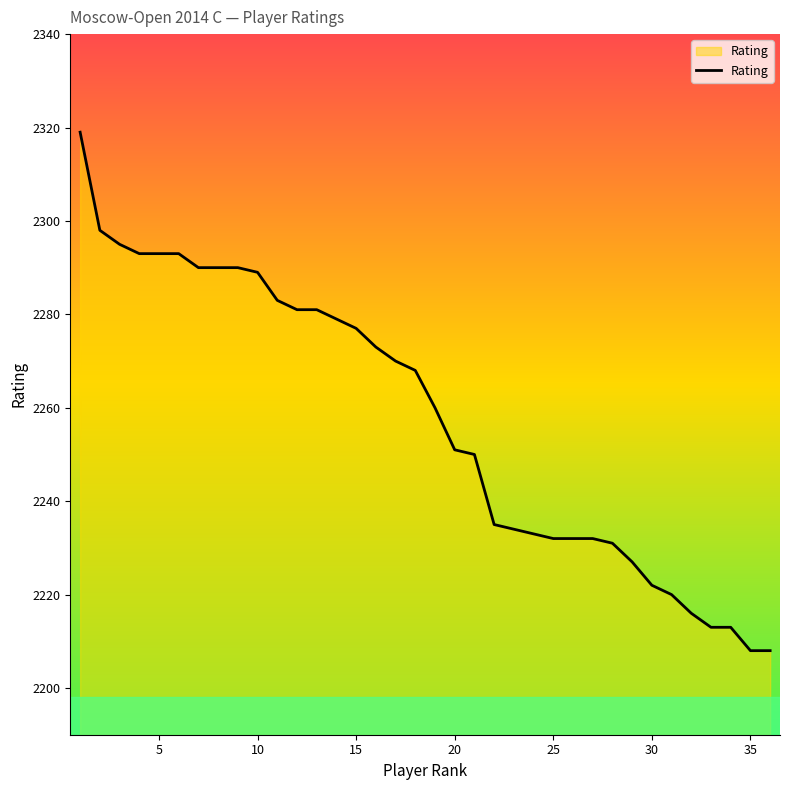

What is the maximum value shown in the chart?

2319